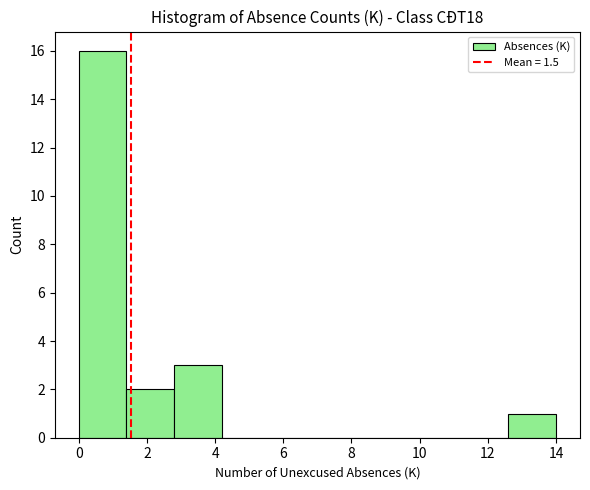

Reading left to right, transcribe this chart: for each bar, give the range it covers on the x-axis and its height. The values are not printed on the chart, so give them approximately, as read against the axis.

0.0 to 1.4: 16
1.4 to 2.8: 2
2.8 to 4.2: 3
4.2 to 5.6: 0
5.6 to 7.0: 0
7.0 to 8.4: 0
8.4 to 9.8: 0
9.8 to 11.2: 0
11.2 to 12.6: 0
12.6 to 14.0: 1